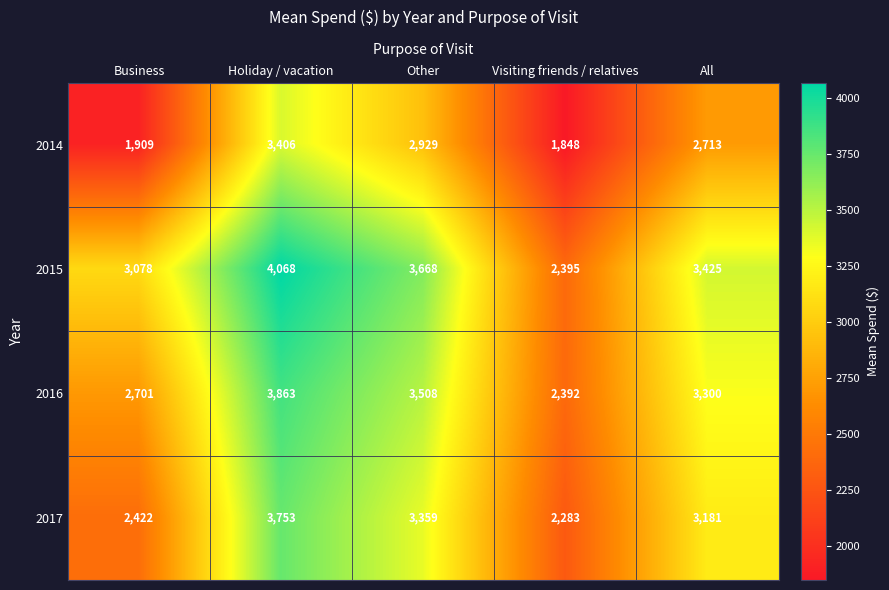

At which category does the chart reach its minimum across all series?

Visiting friends / relatives